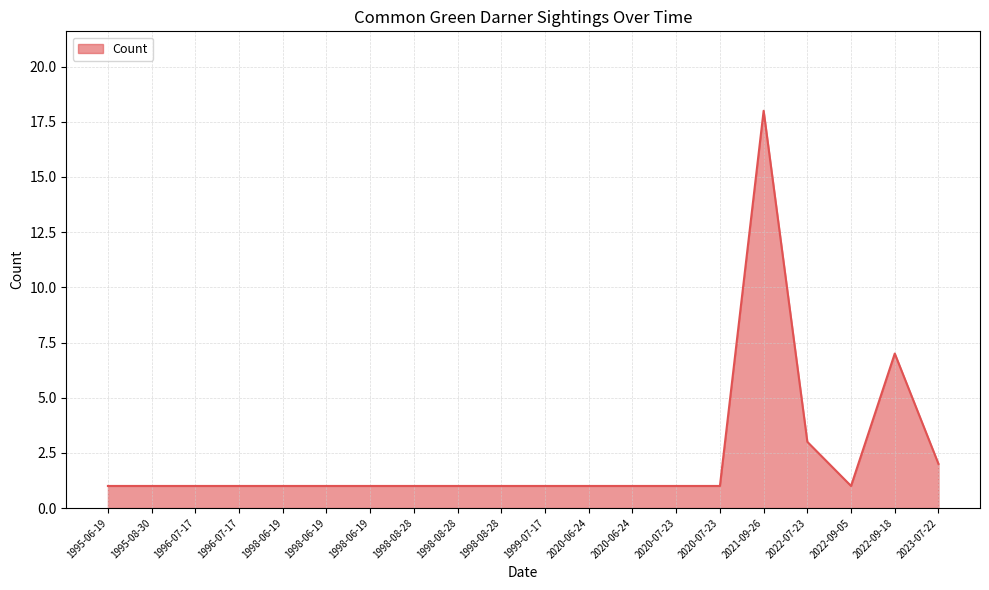

Is it true that the value at 2020-06-24 is 0?

False